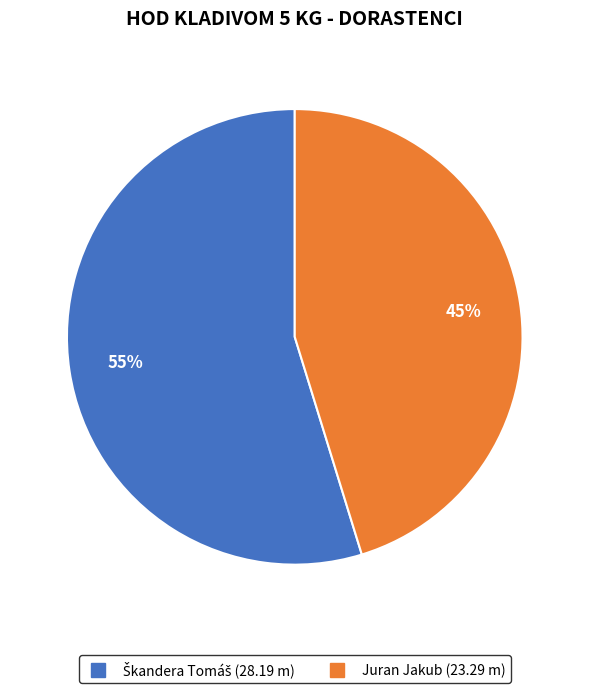

To the nearest percent, what is the average slice percentage?

50%